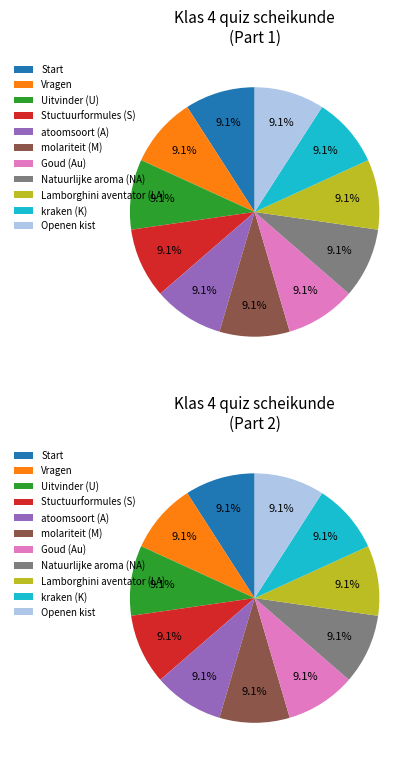

What is the total percentage of kraken (K) and Openen kist?

18.2%